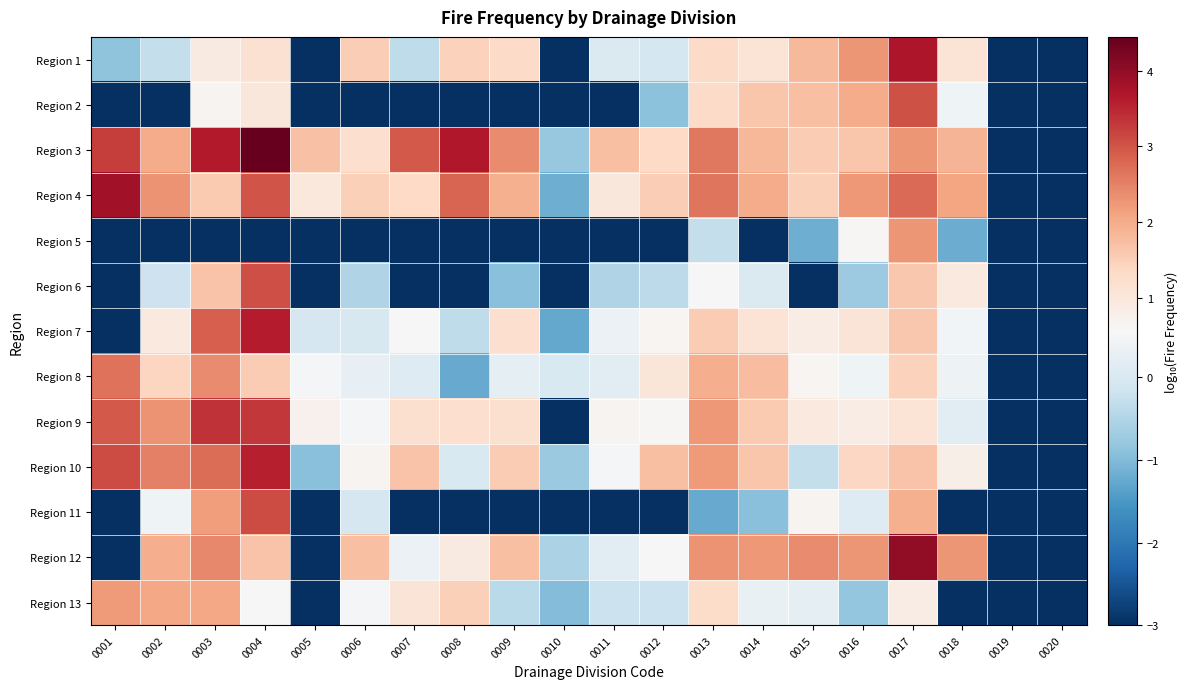

At 0009, list the series in order from smallest to largest.

Region 2, Region 5, Region 11, Region 6, Region 13, Region 8, Region 9, Region 7, Region 1, Region 10, Region 12, Region 4, Region 3